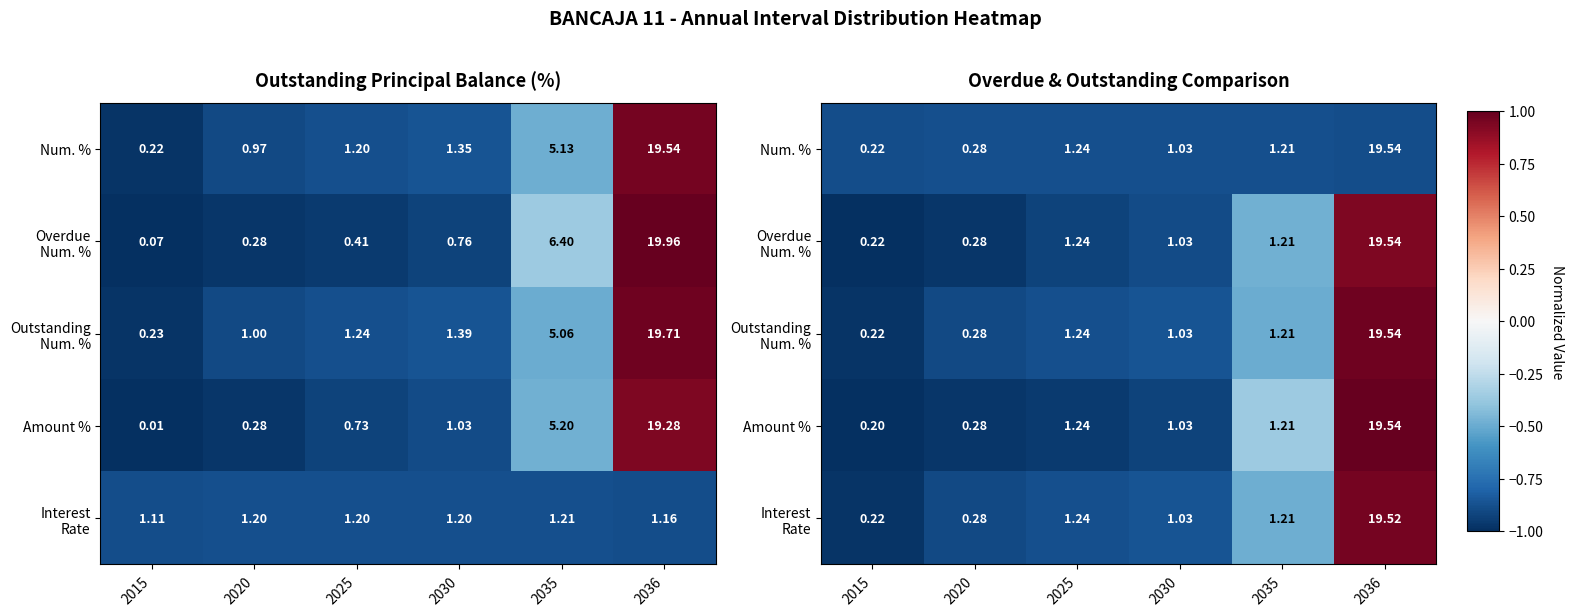

How many values in the Interest Rate series are below 0?

5